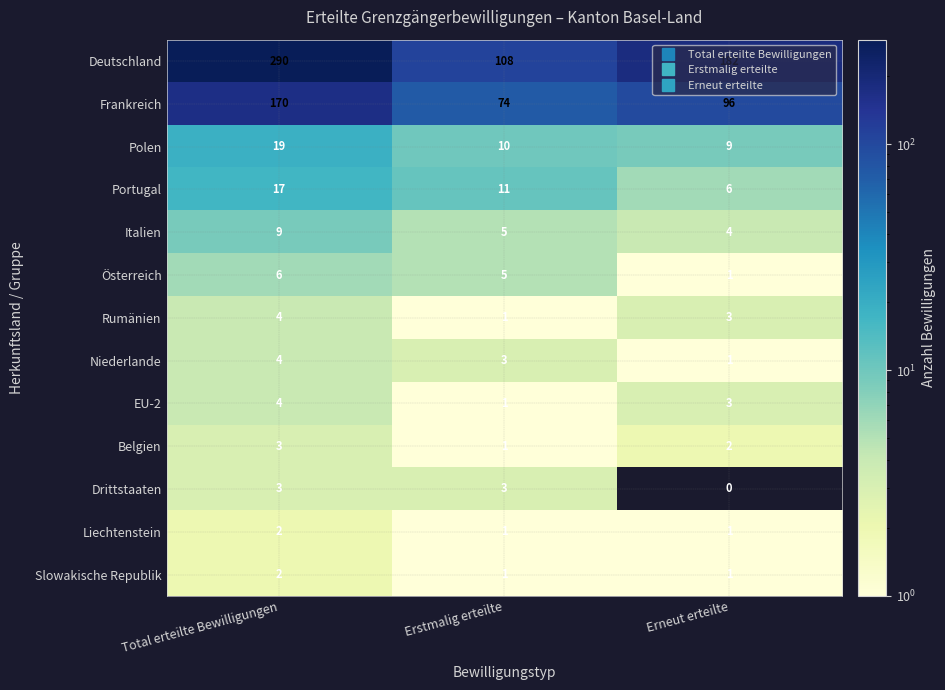

What is the sum of the Niederlande values at Erneut erteilte and Erstmalig erteilte?

4